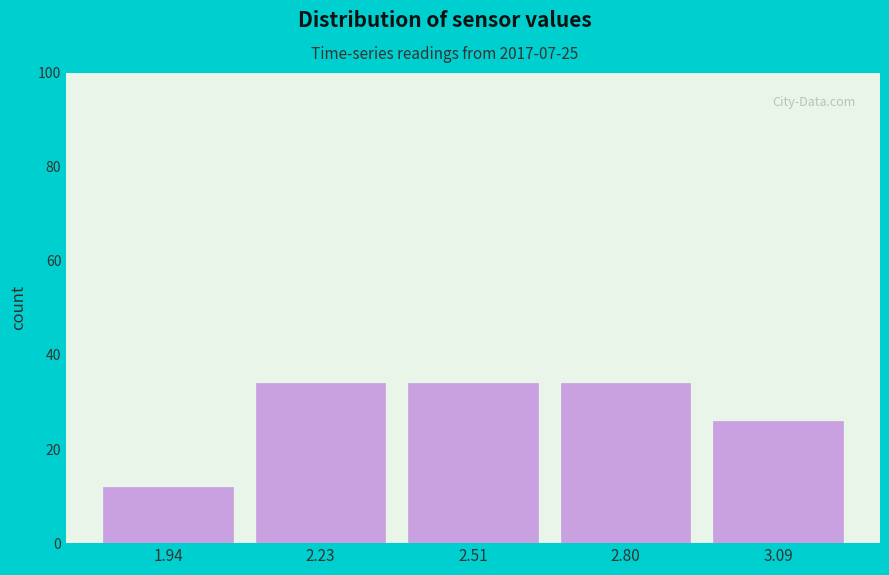

Reading left to right, transcribe this chart: for each bar, give the range it covers on the x-axis and its height. Neither the bar edges nor the heights are printed on the chart, so give them approximately, as read against the axes.

1.80 to 2.10: 12
2.10 to 2.35: 34
2.35 to 2.65: 34
2.65 to 2.95: 34
2.95 to 3.25: 26